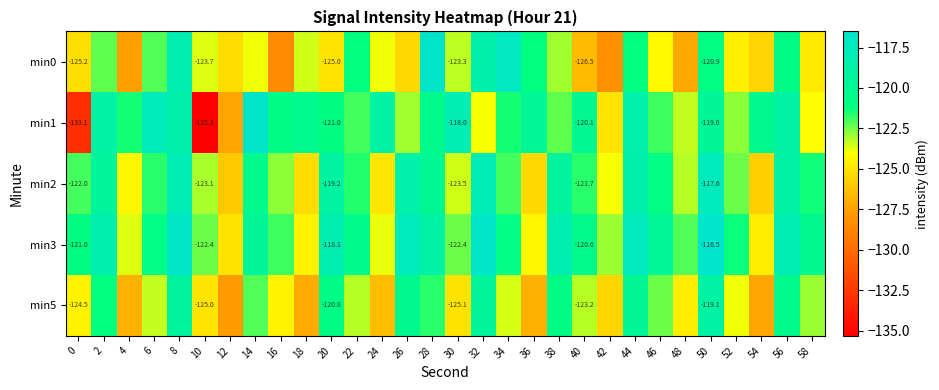

What is the sum of all min2 values?

-3650.0